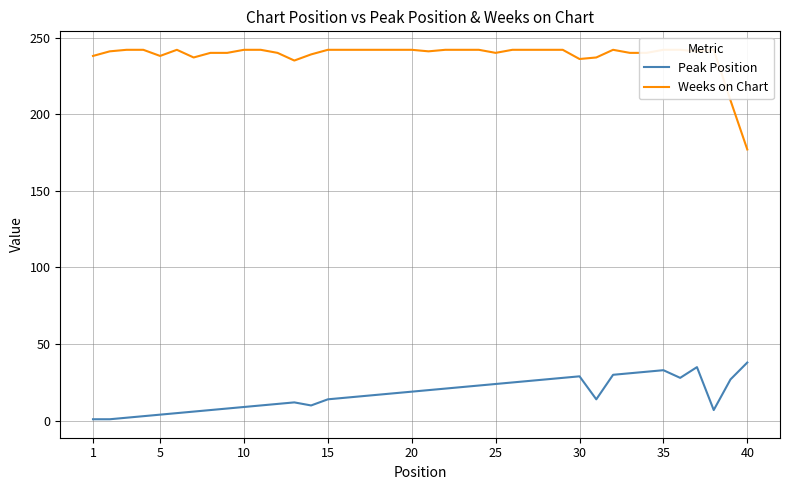

What is the minimum value for Weeks on Chart?

177